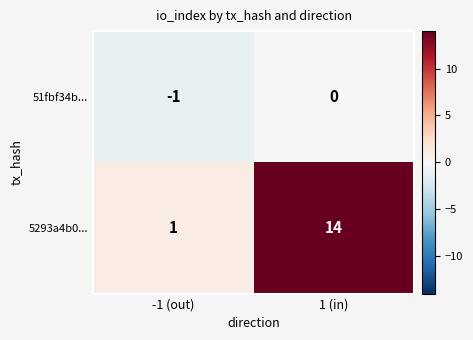

What is the sum of all 5293a4b0... values?

15